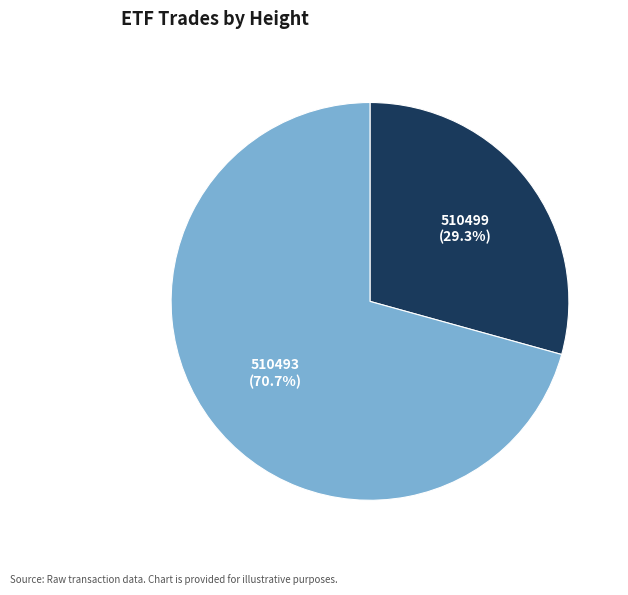

True or false: 510493 accounts for 71% of the total.

True